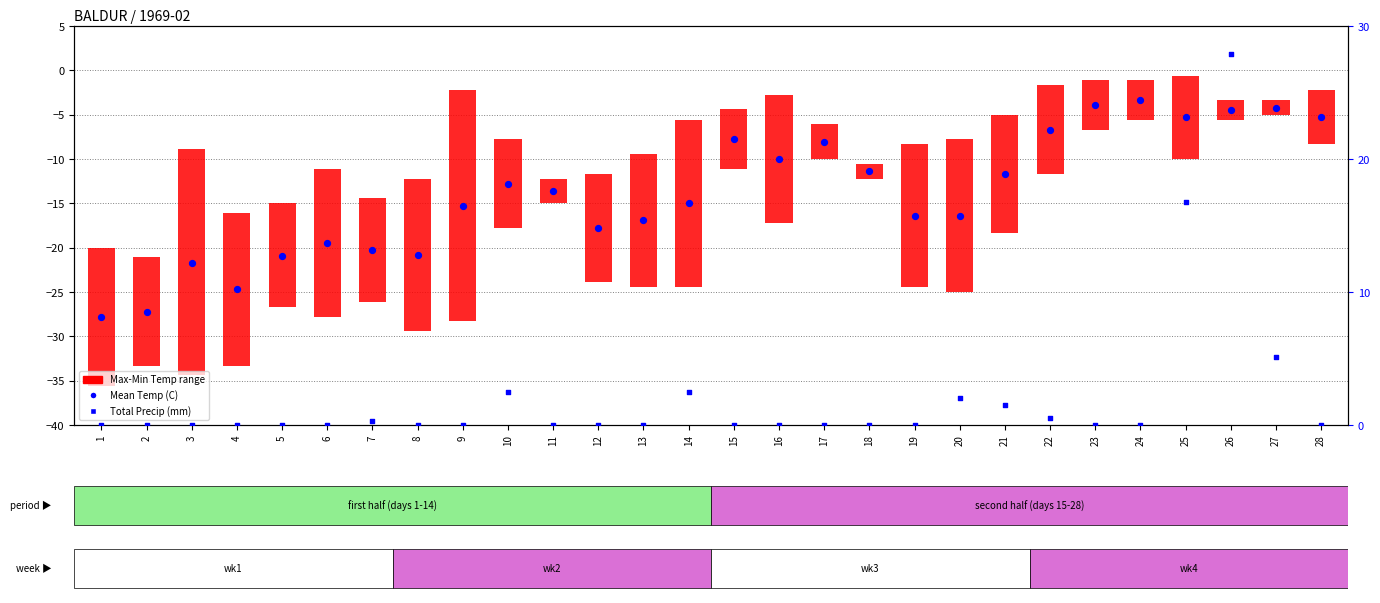

Is the value of Mean Temp (C) at 27 greater than the value of Total Precip (mm) at 6?

No